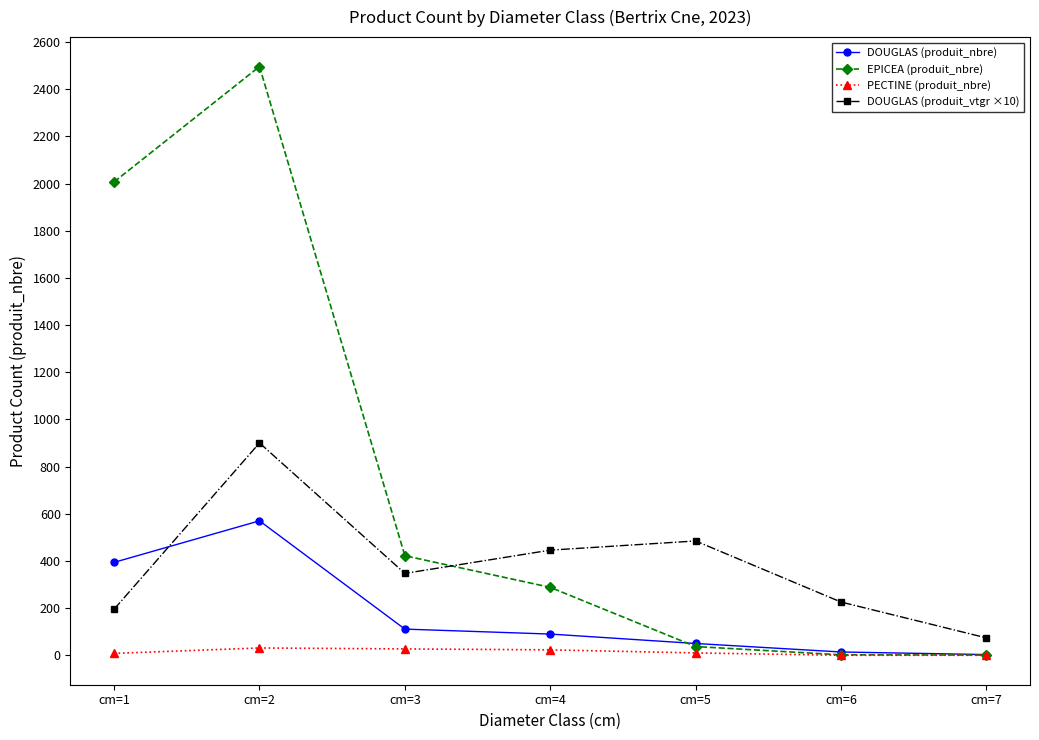

The value of DOUGLAS (produit_vtgr ×10) at cm=6 is 225.8. True or false?

True